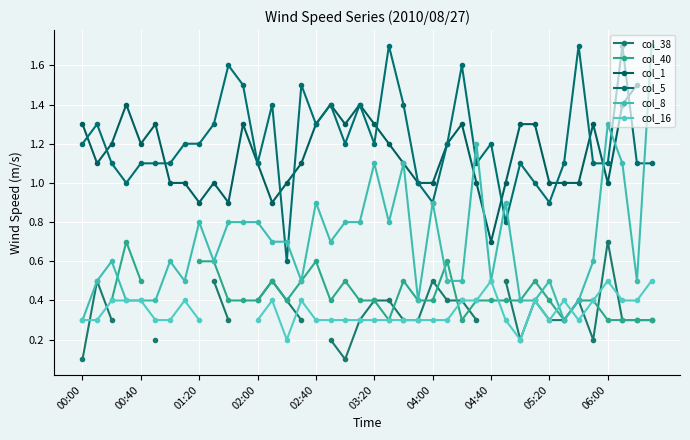

What is the maximum value for col_8?

1.7